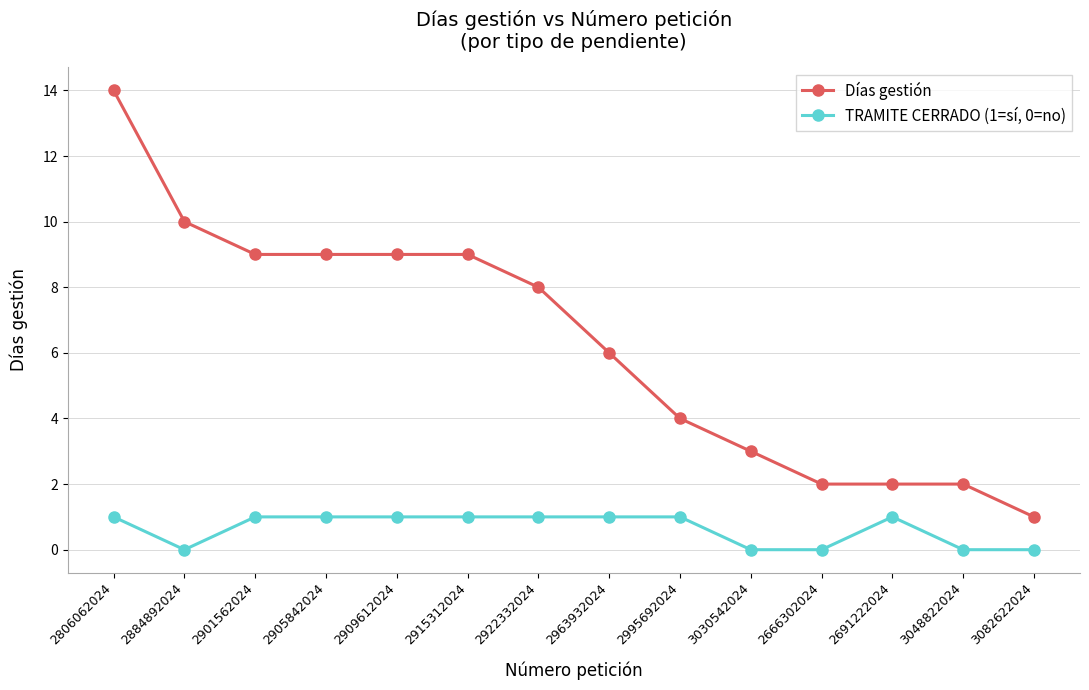

At 2901562024, list the series in order from largest to smallest.

Días gestión, TRAMITE CERRADO (1=sí, 0=no)